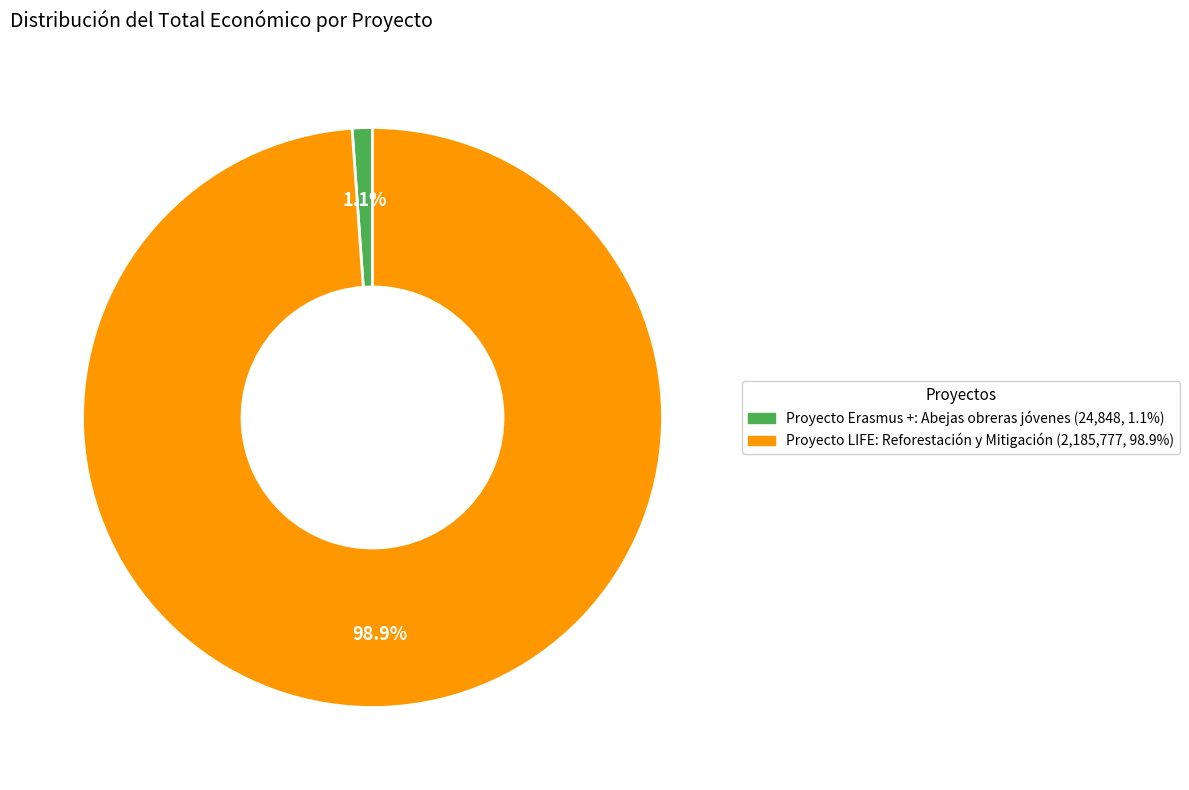

To the nearest percent, what portion does Proyecto Erasmus +: Abejas obreras jóvenes represent?

1%